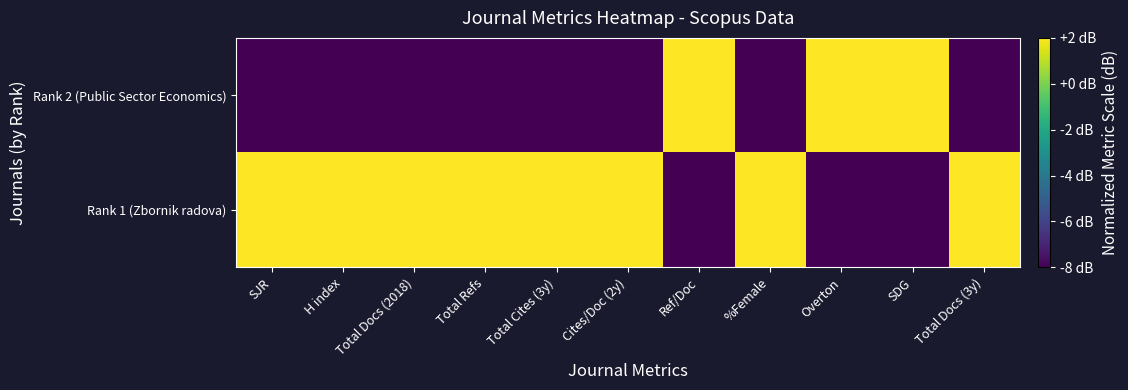

Which series has the largest range (max minus min)?

Rank 1 (Zbornik radova)